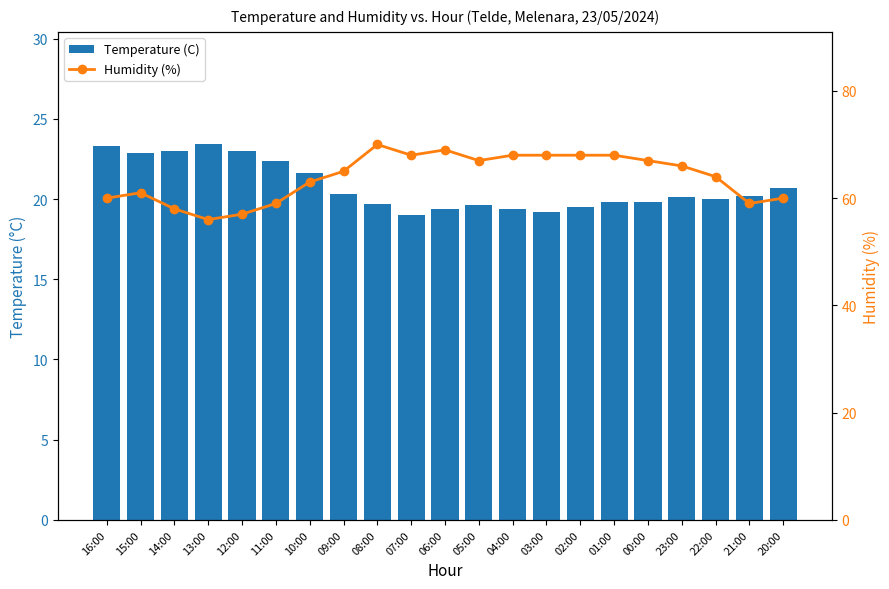

At 01:00, list the series in order from largest to smallest.

Humidity (%), Temperature (C)